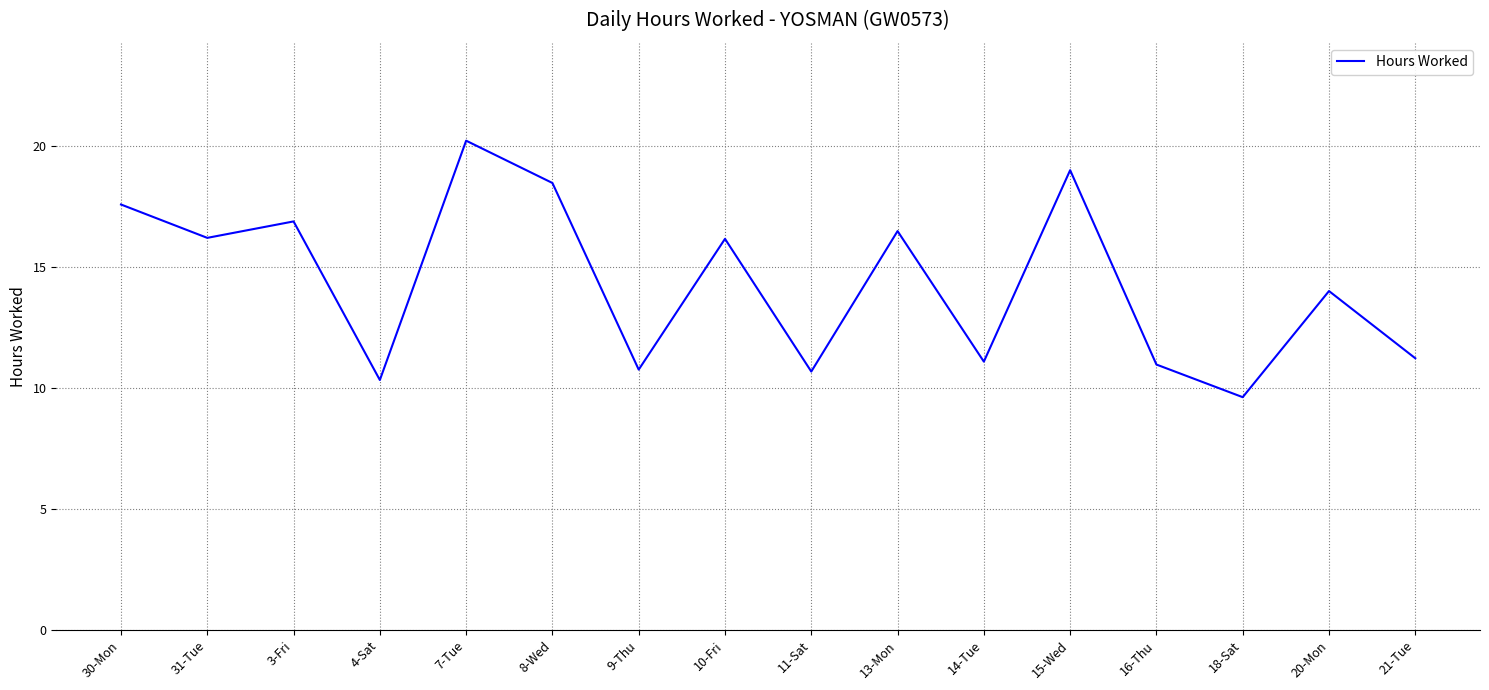

What is the ratio of the value at 30-Mon to the value at 4-Sat?

1.7